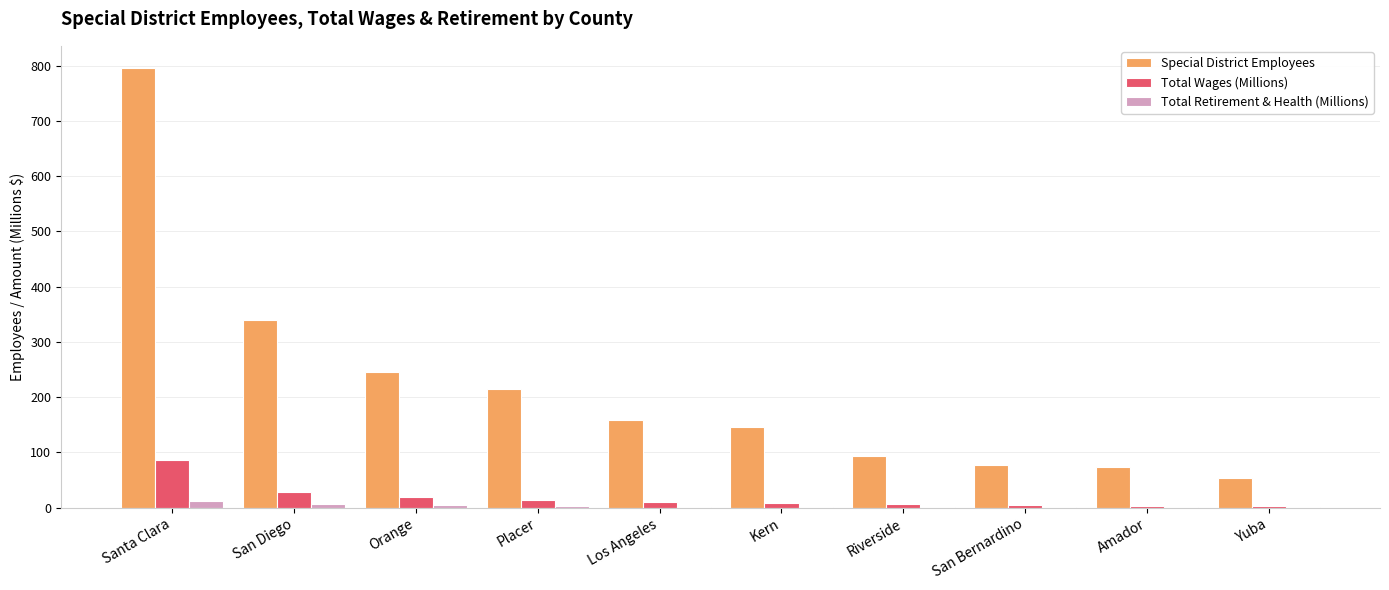

What is the sum of the Special District Employees values at Yuba and Riverside?

148.0